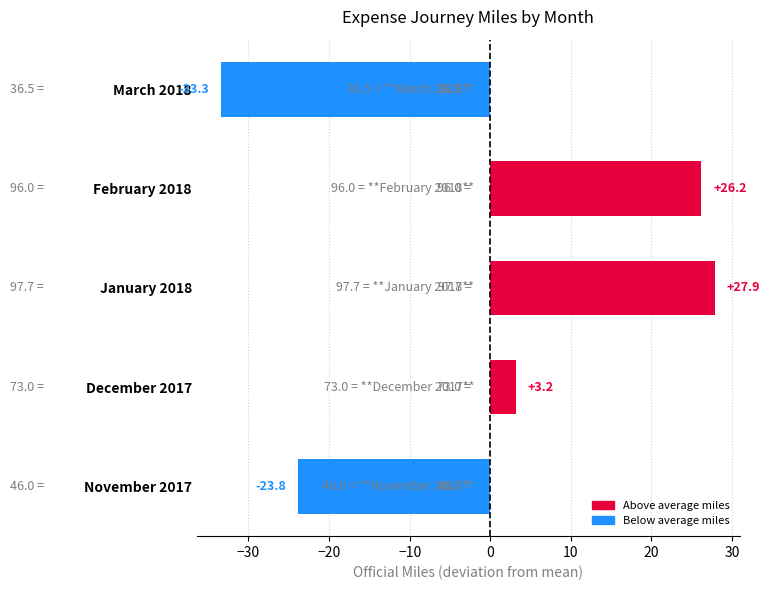

How many values are below zero?

2